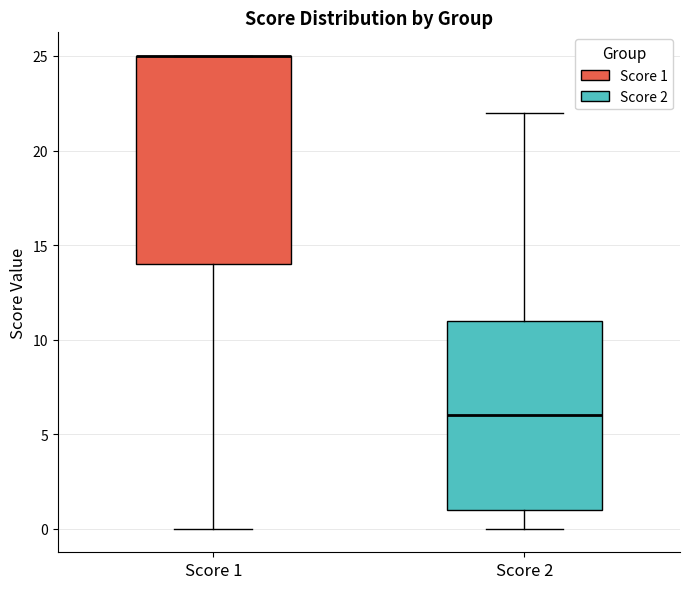

Comparing the boxes themselves (not the whiskers), which one is the tallest?

Score 1